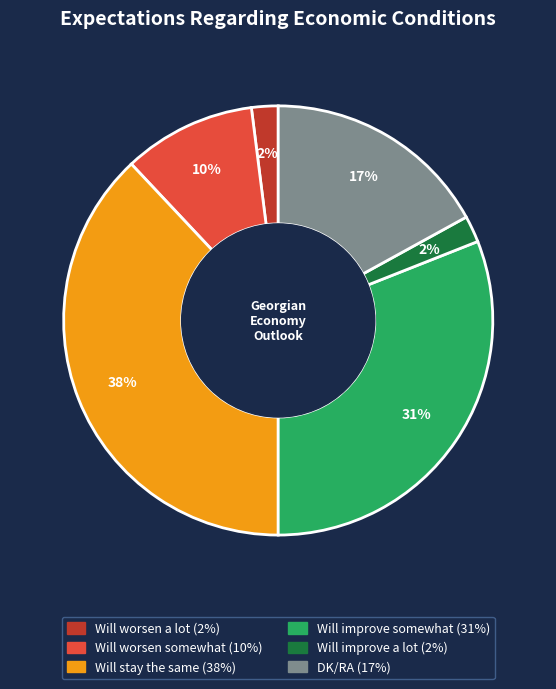

True or false: Will stay the same accounts for 38% of the total.

True